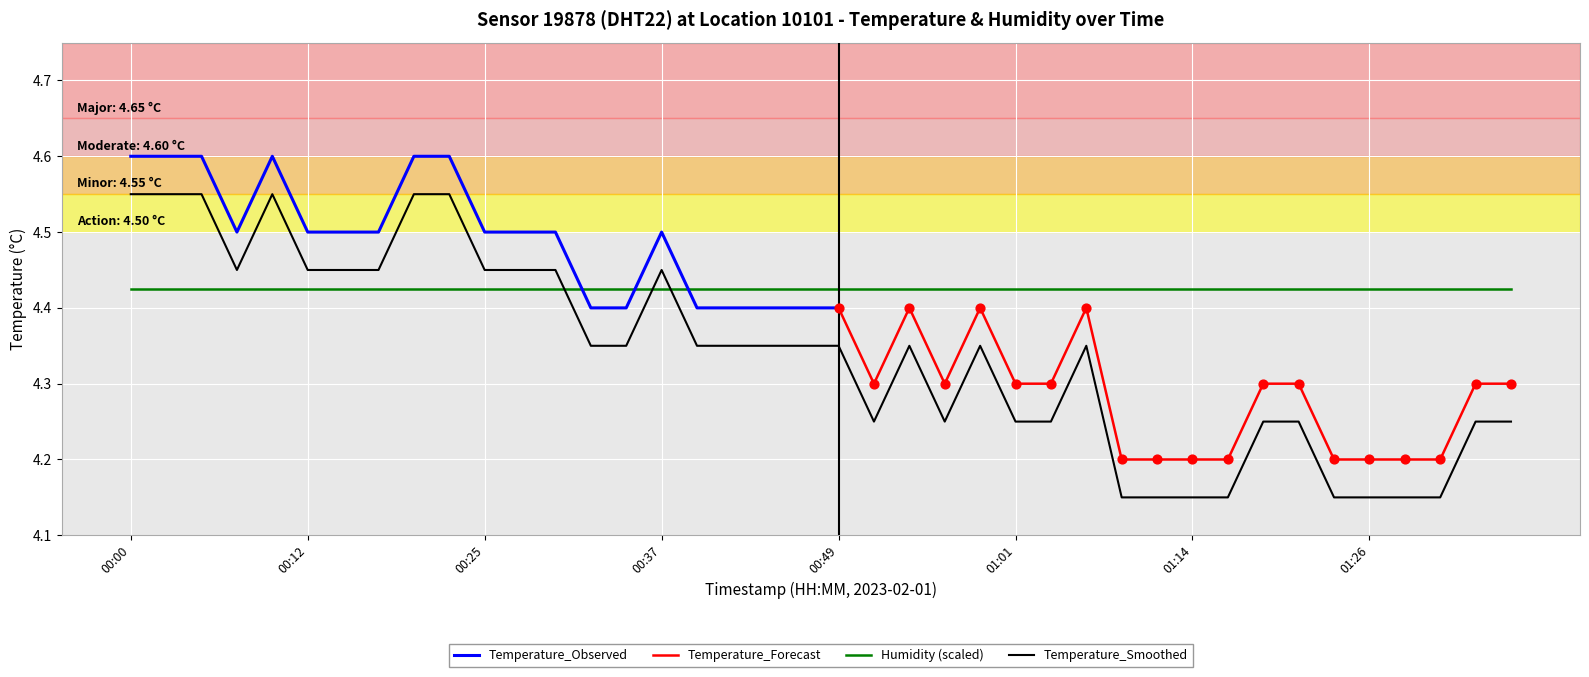

Which has a higher value, 00:47 or 00:54?

00:47